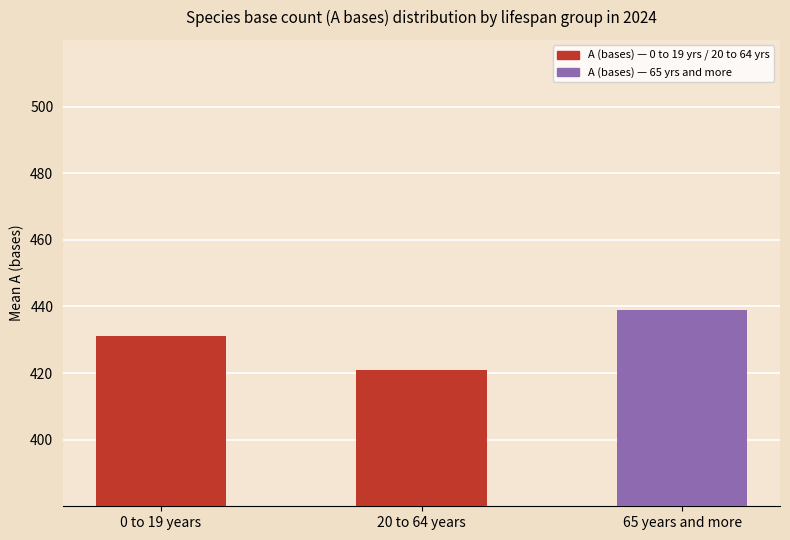

Does the chart contain any negative values?

No